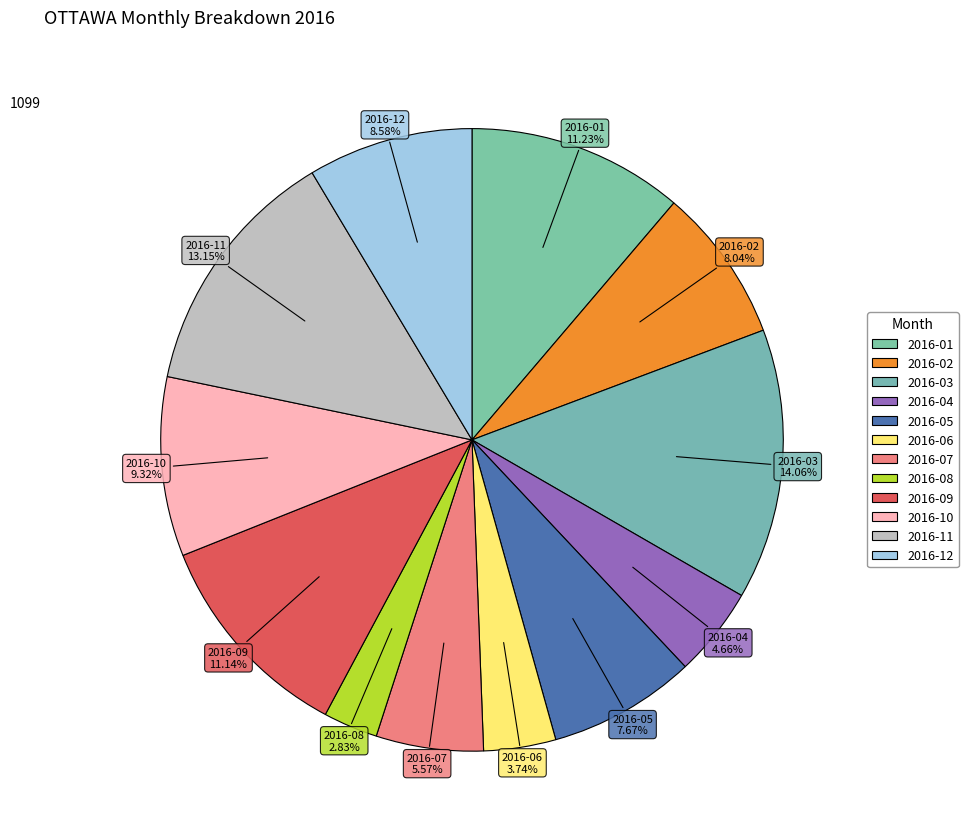

How much of the chart is everything except 2016-12?

91.4%